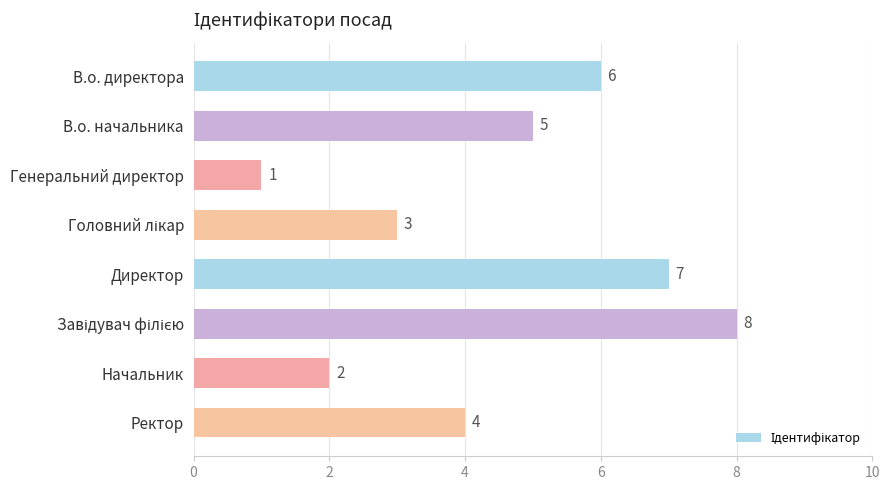

What is the maximum value shown in the chart?

8